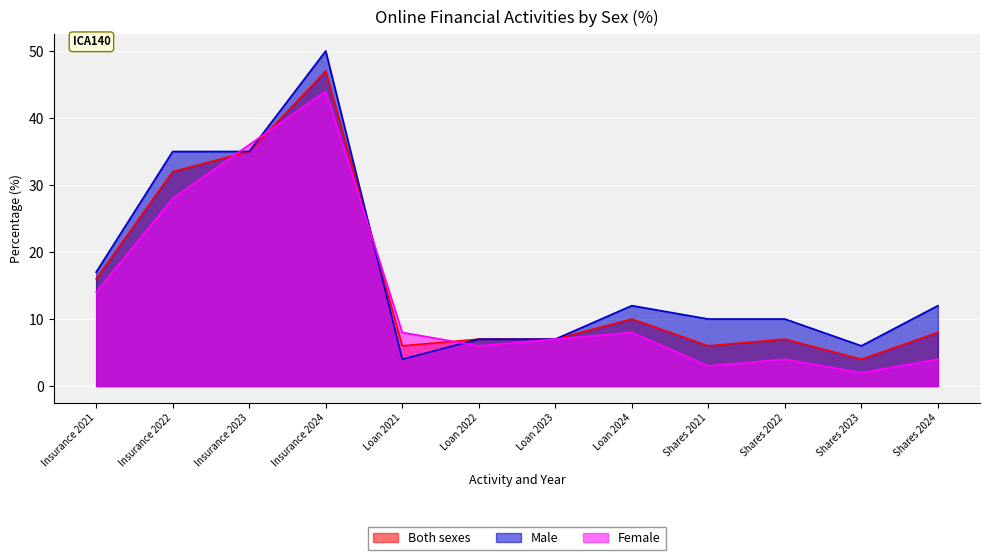

What is the greatest value displayed?

50